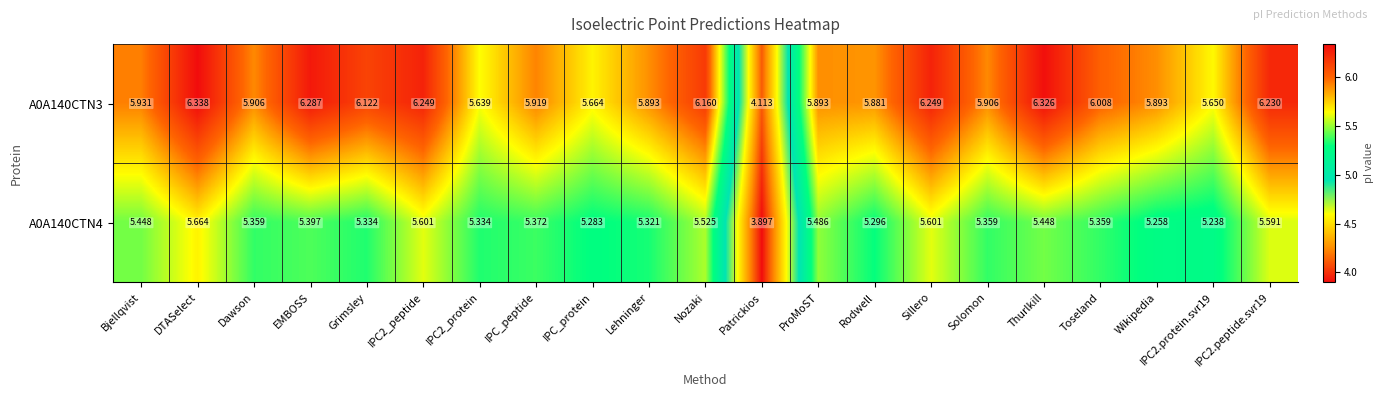

At which category does the chart reach its peak across all series?

DTASelect